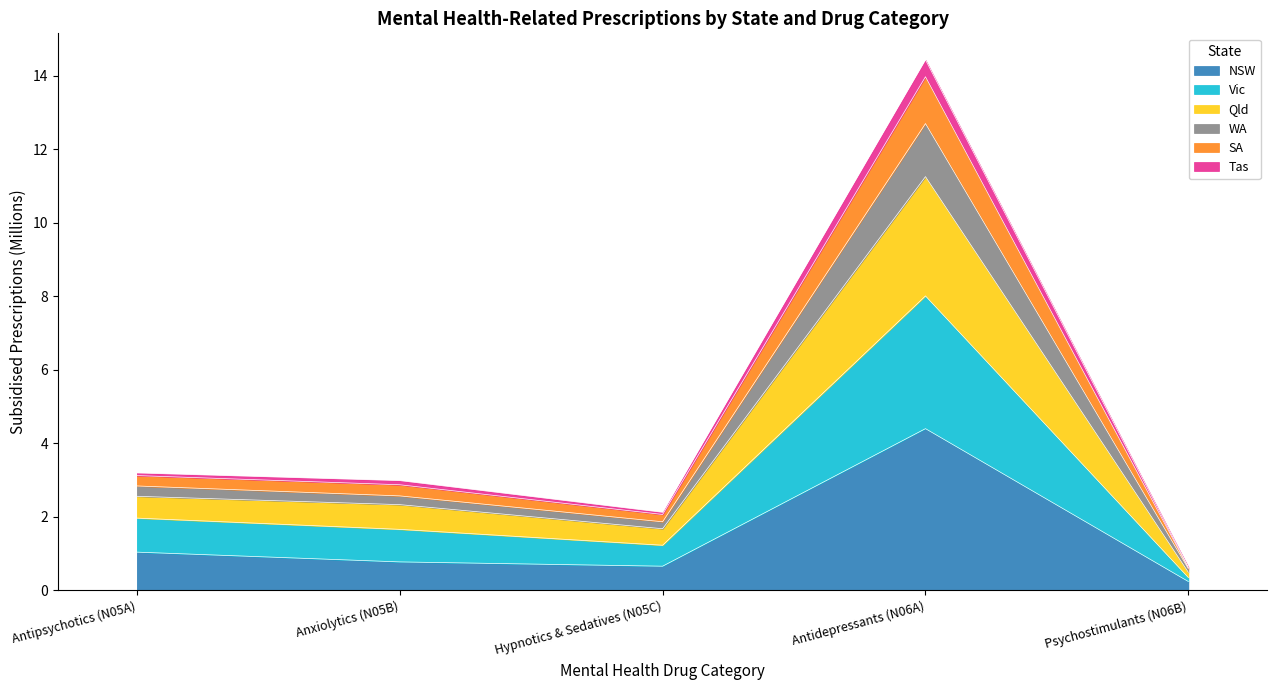

Where is NSW nearest to the value 2?

Antipsychotics (N05A)